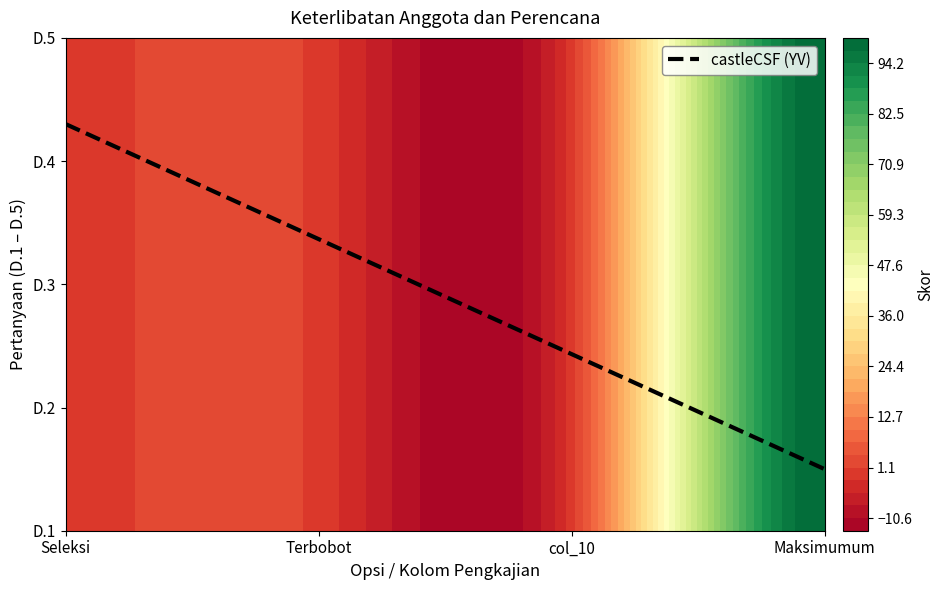

Rank the categories by D.3 value from lowest to highest.

Seleksi, Terbobot, col_10, Maksimumum